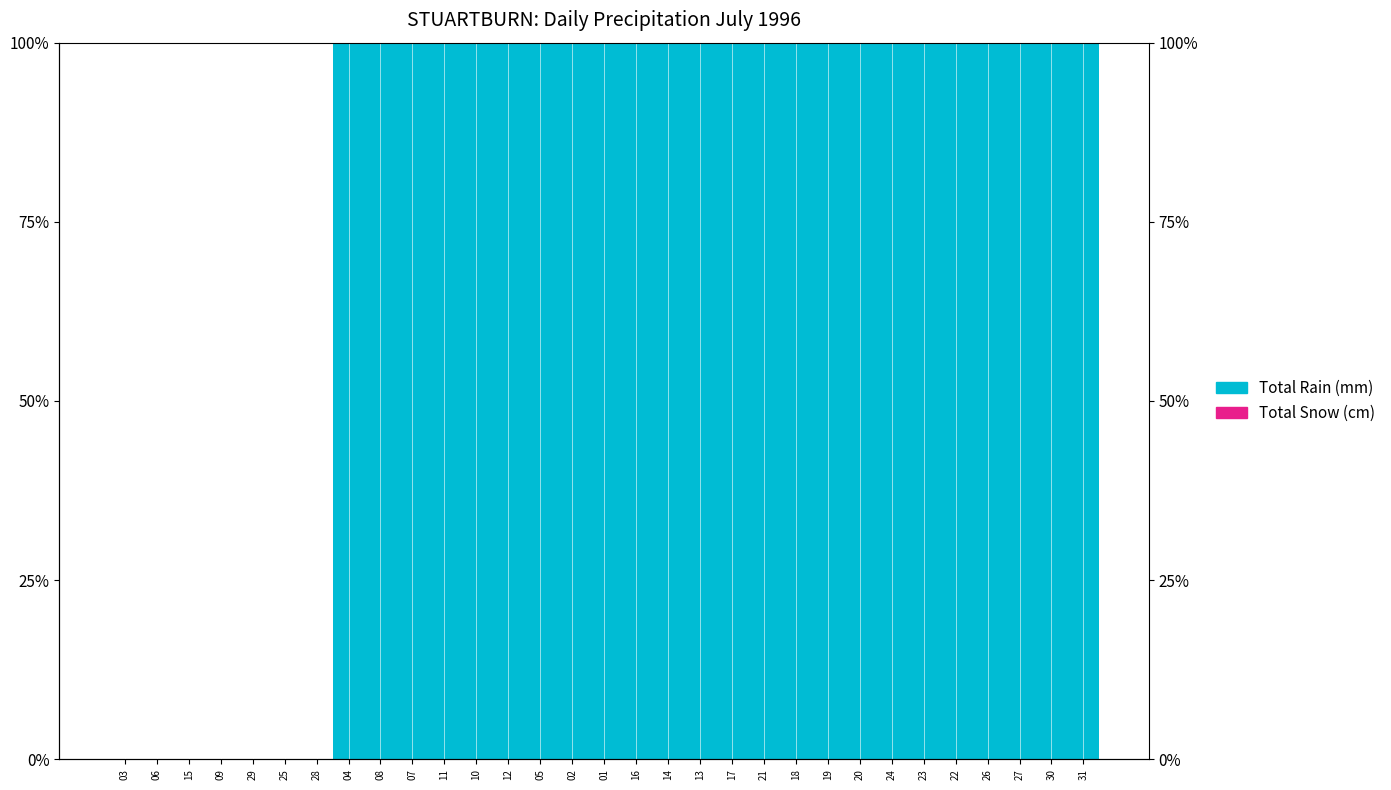

How many bars are there in total?

62